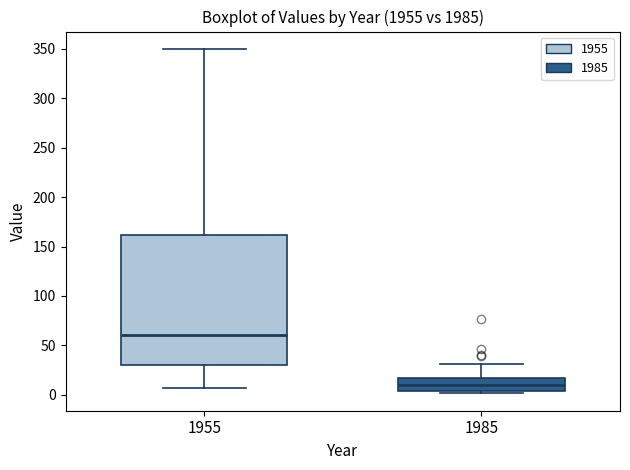

Reading left to right, transcribe this box plot: for each box, give where its median line is, the range the box spans, and where its two whiskers end, as read against the y-axis. The values are not printed on the chart, so give them approximately, as read against the axis.

1955: median 60, box 30 to 160, whiskers 5 to 350
1985: median 10, box 5 to 15, whiskers 0 to 30